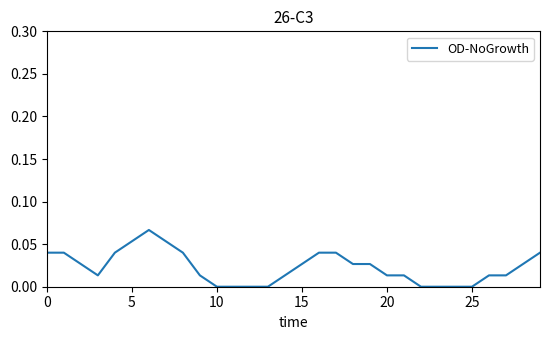

Is this an area chart (filled region under the line)?

No